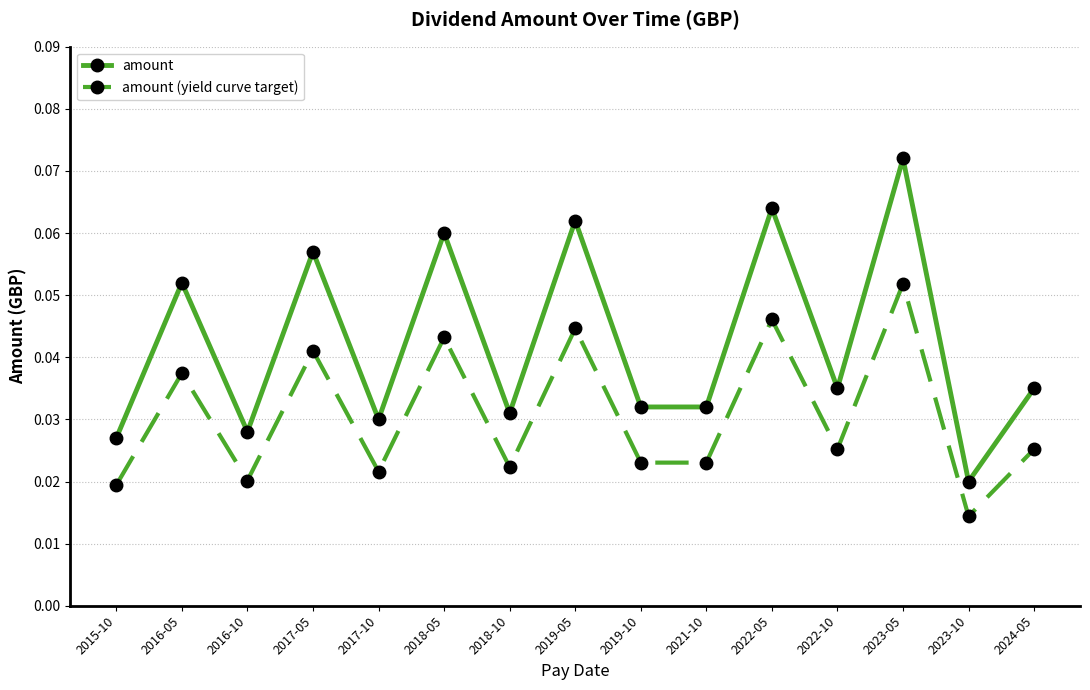

List the series in order of their overall mean, highest first.

amount, amount (yield curve target)